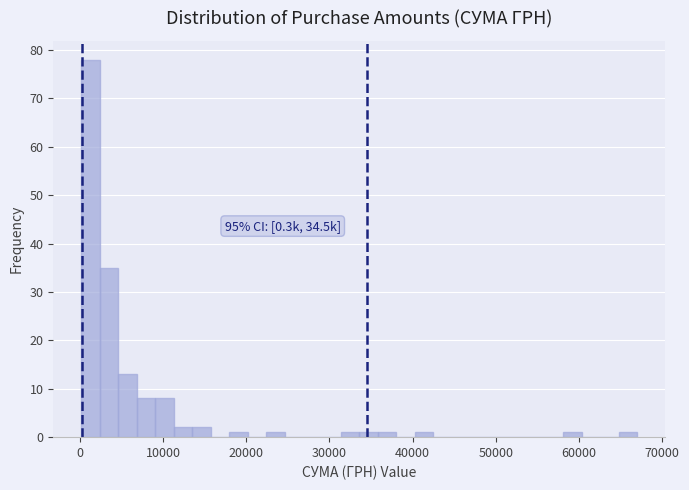

Read against the x-axis, roughly where is the centre of the tallest bar?

1000